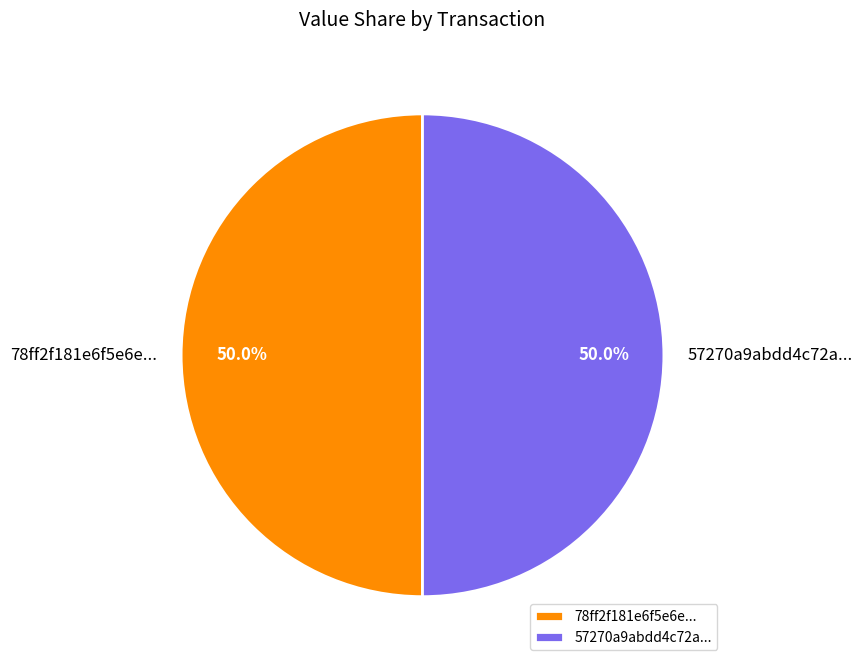

What portion of the pie excludes 78ff2f181e6f5e6e...?

50.0%